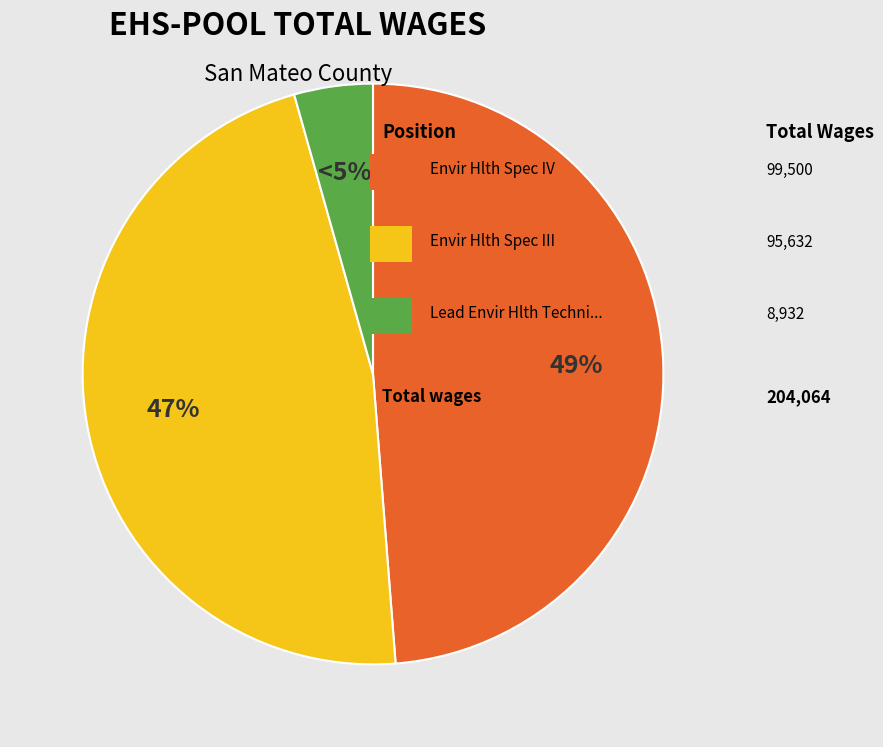

What is the smallest slice in the pie chart?

Lead Envir Hlth Technicia